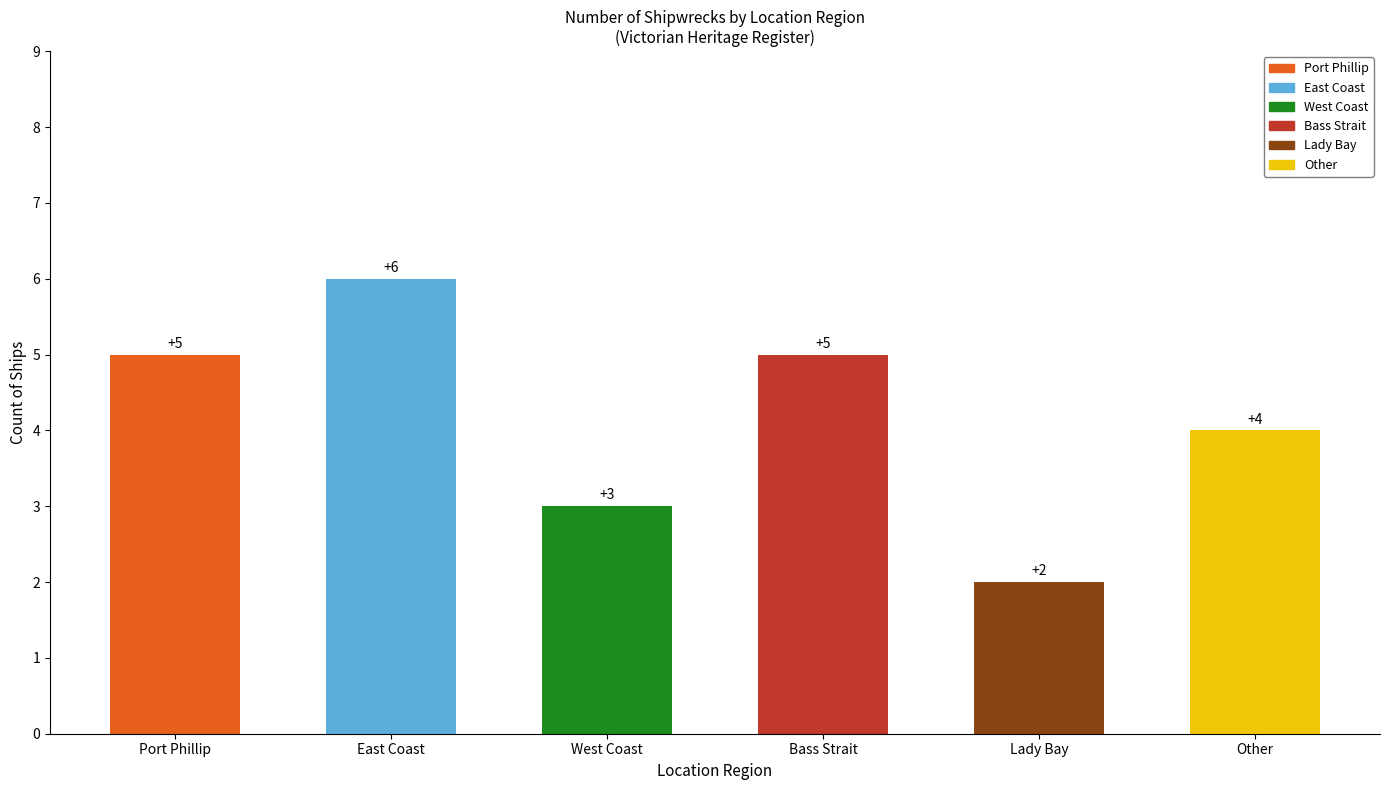

What is the change in value from Lady Bay to Other?

+2